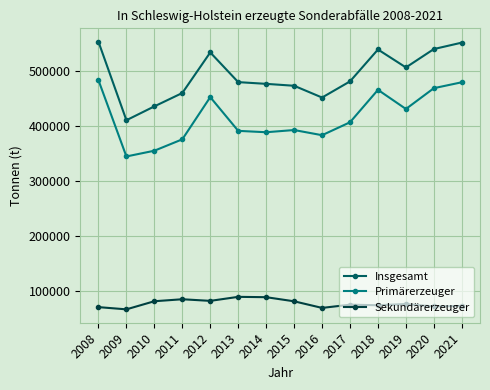

What is the difference between the highest and lowest values at 2008?

483768